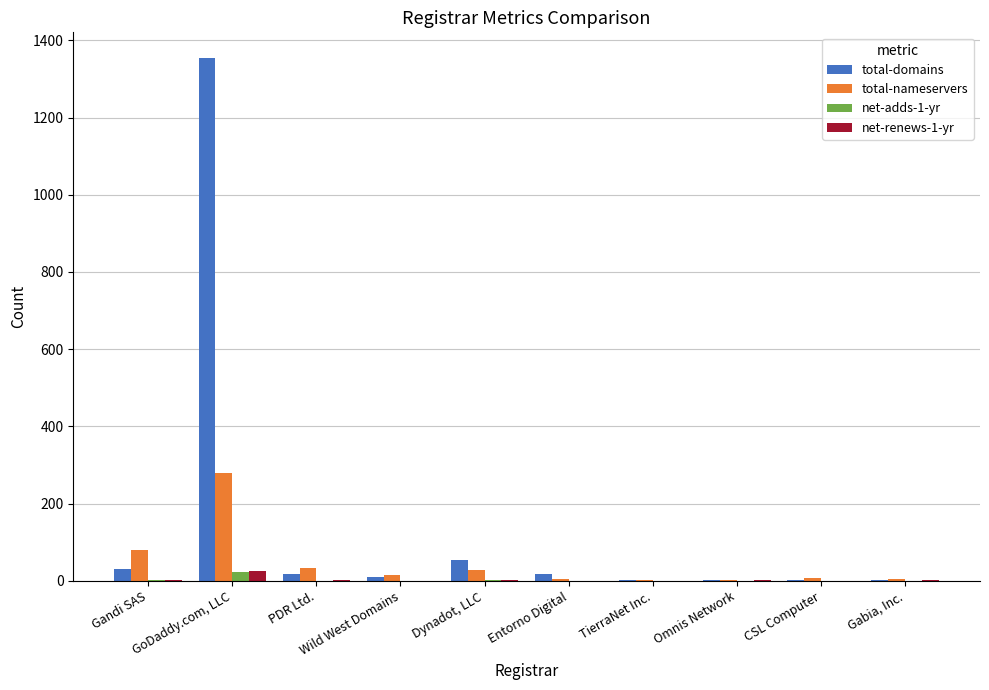

Which series has the widest spread of values?

total-domains